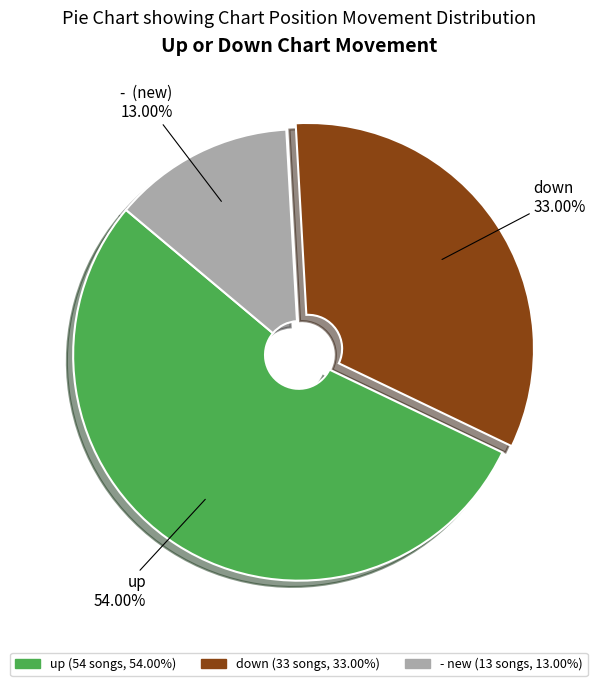

To the nearest percent, what is the difference between the largest and smallest slice percentages?

41%